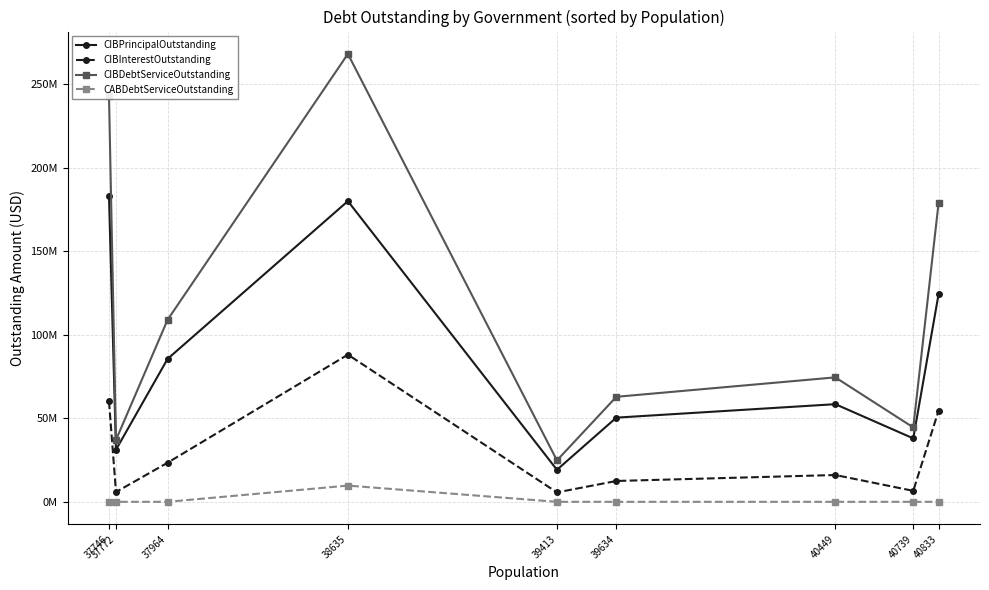

What is the highest value of the CIBPrincipalOutstanding series?

182900000.0